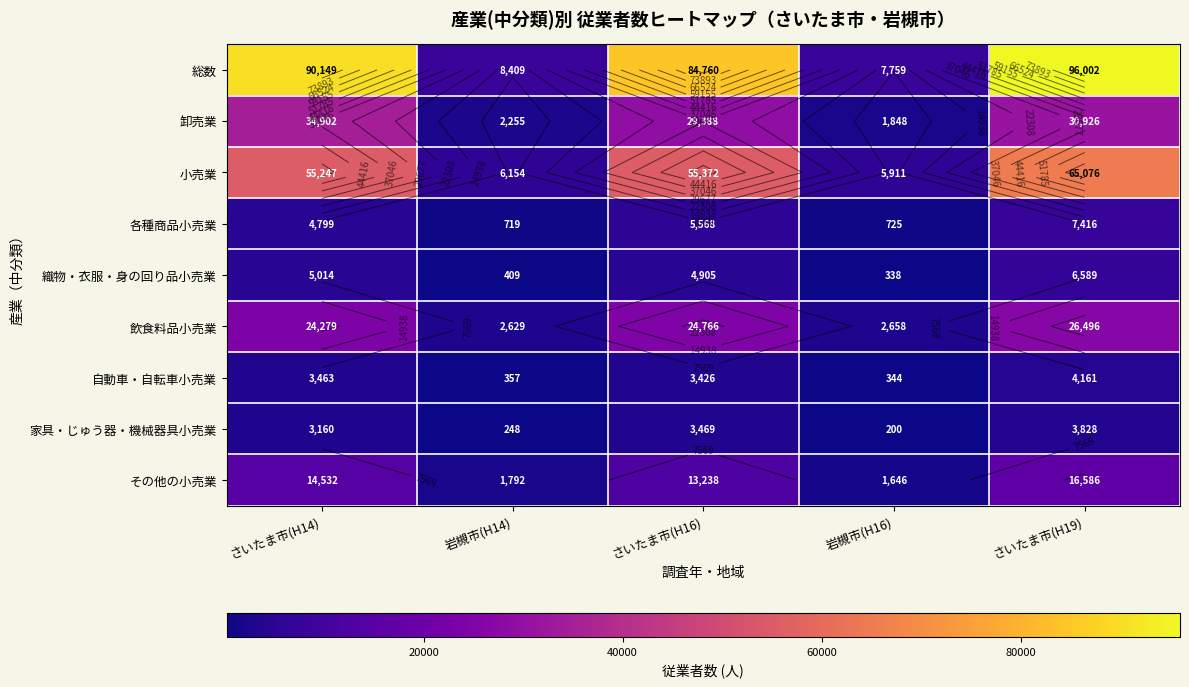

Is the value of その他の小売業 at さいたま市(H14) greater than the value of 小売業 at さいたま市(H14)?

No